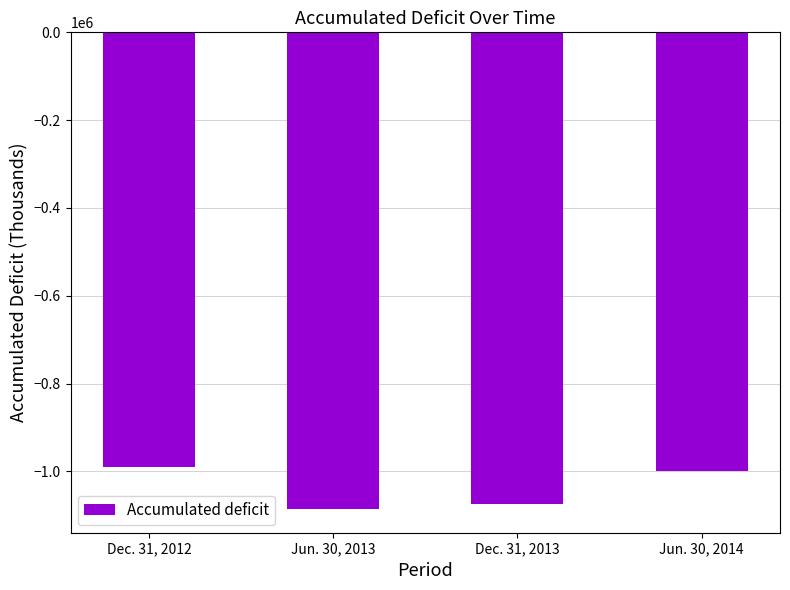

What is the sum of the values at Jun. 30, 2013 and Dec. 31, 2013?

-2159940